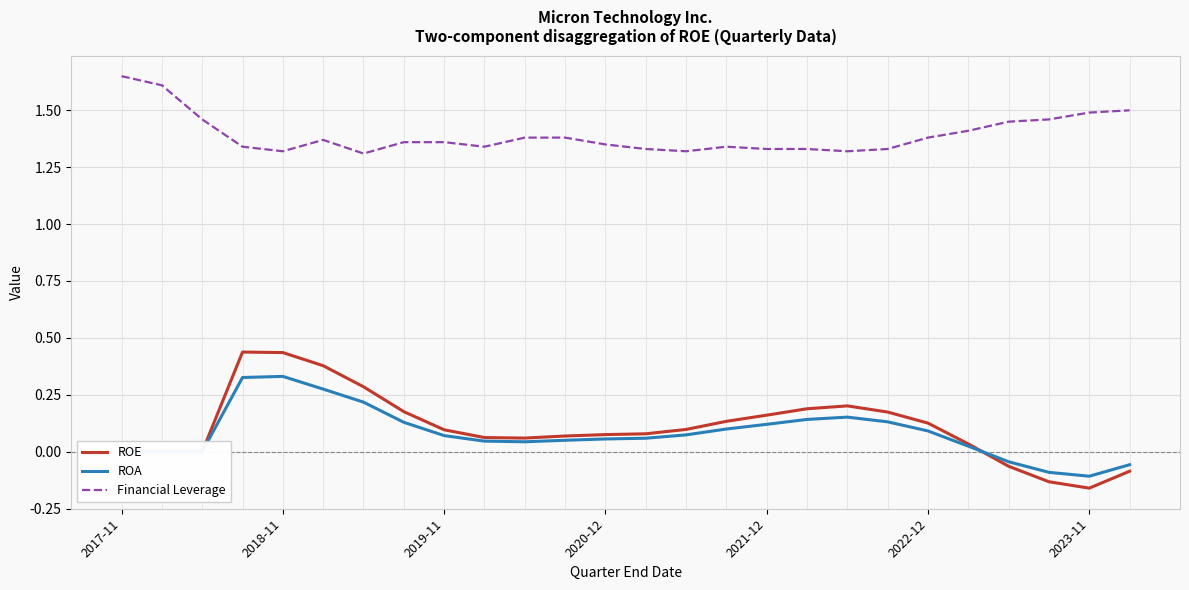

Count the Financial Leverage values in the range 1 to 2.

26